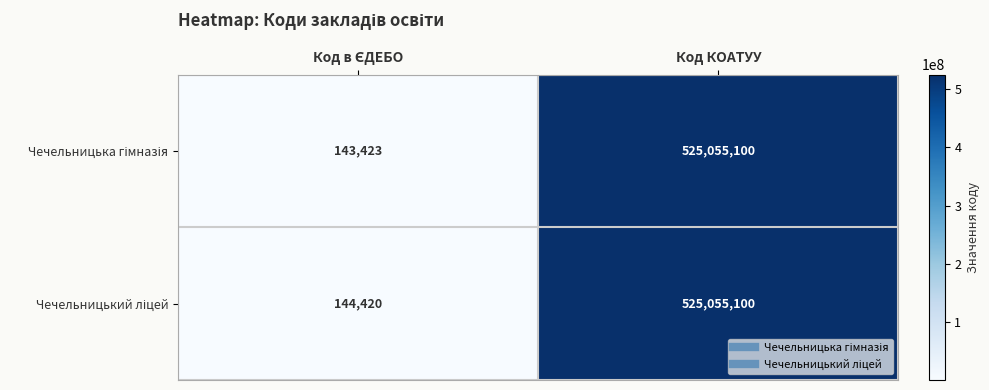

Which category has the highest value across all series?

Код КОАТУУ